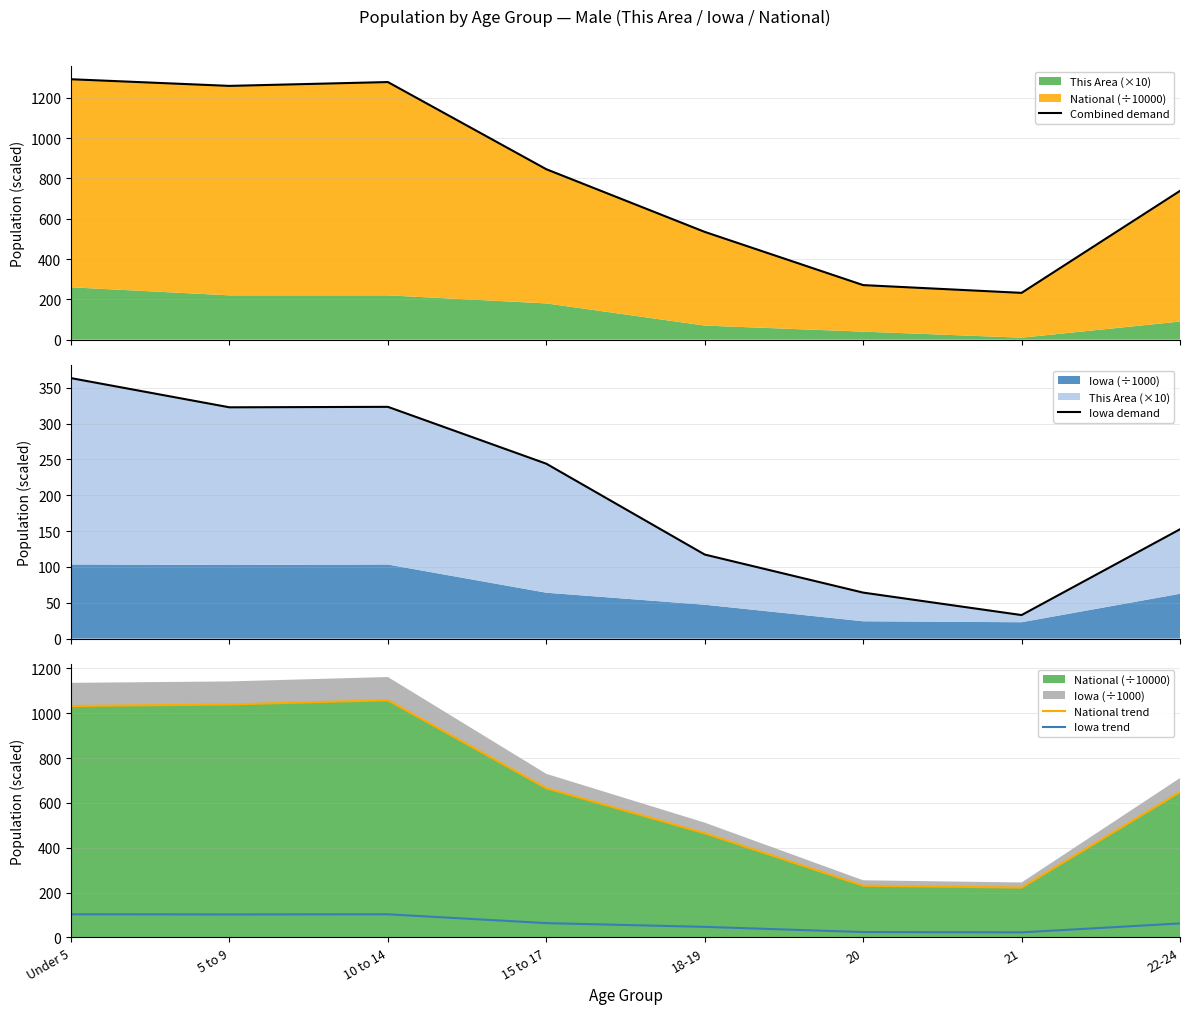

What is the maximum value shown in the chart?

1291.9